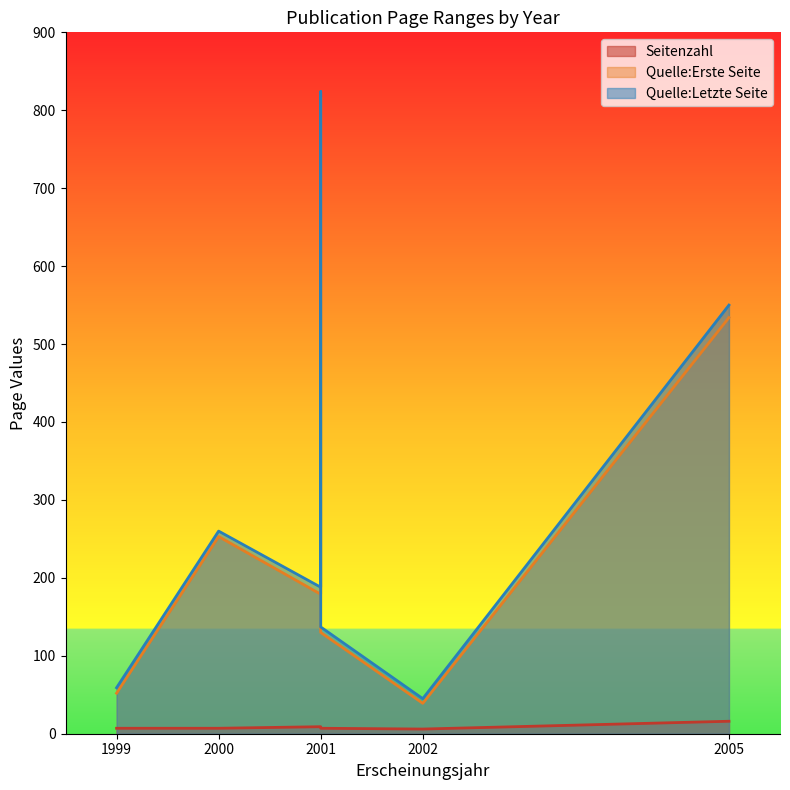

True or false: Seitenzahl and Quelle:Erste Seite intersect in this chart.

False